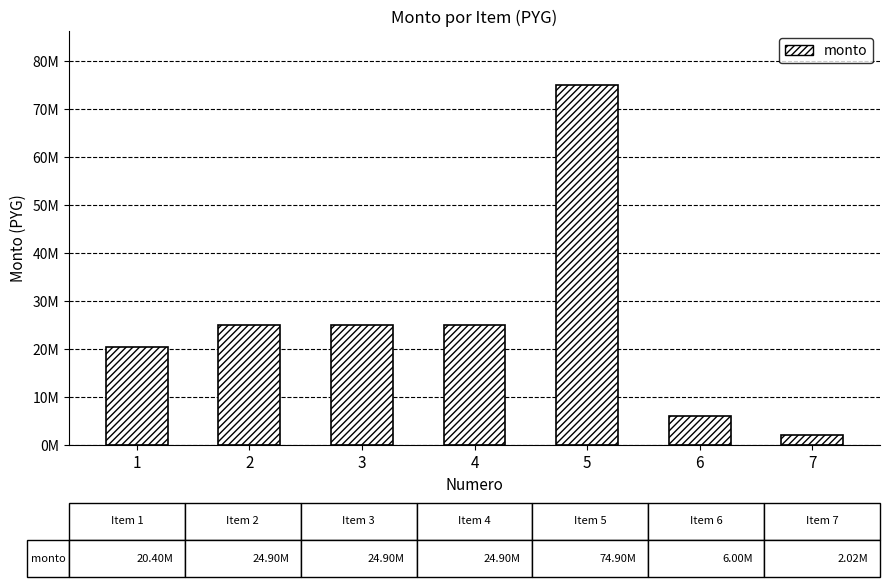

Are the bars horizontal?

No